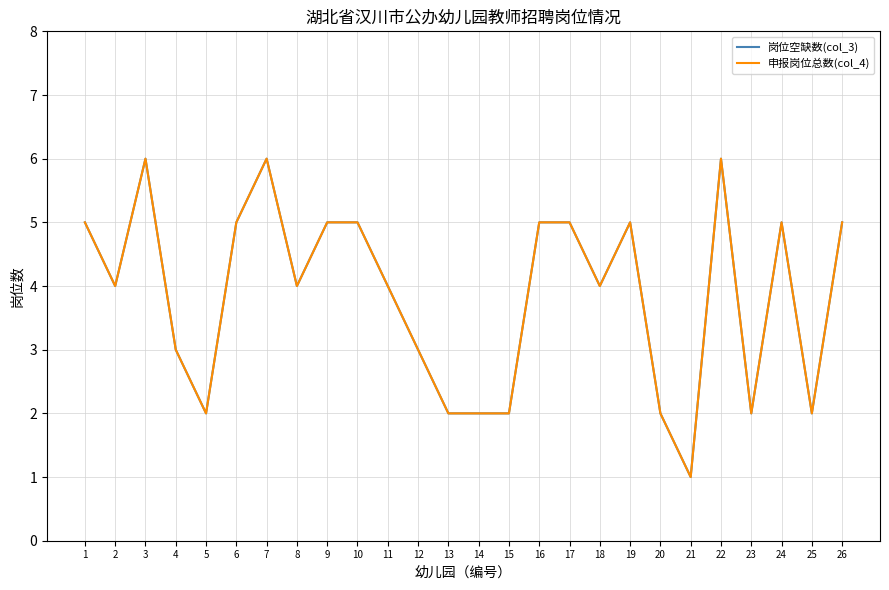

Does the chart display data point markers on the line(s)?

No